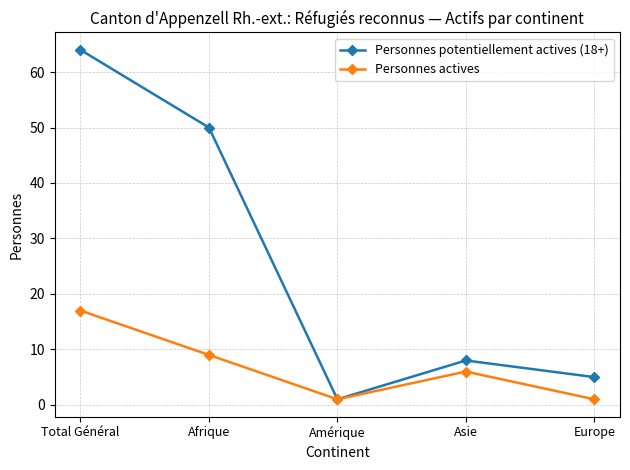

At which category is the sum across all series the highest?

Total Général